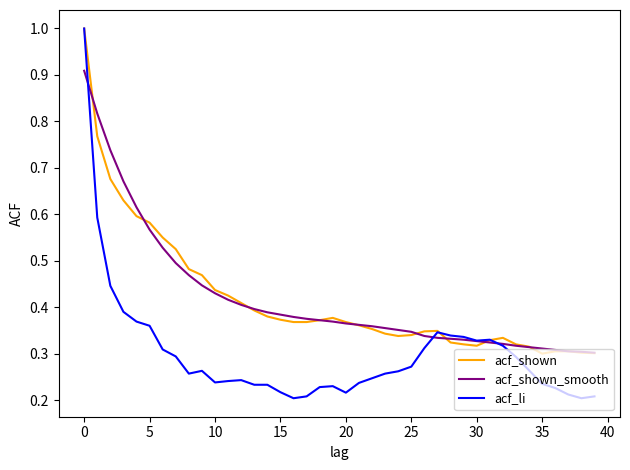

Does the chart display data point markers on the line(s)?

No